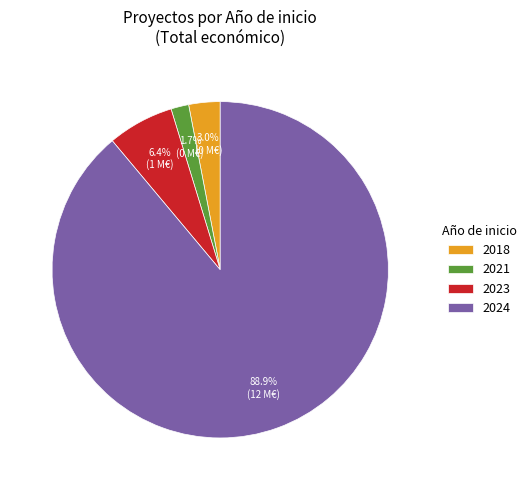

To the nearest percent, what is the difference between the largest and smallest slice percentages?

87%